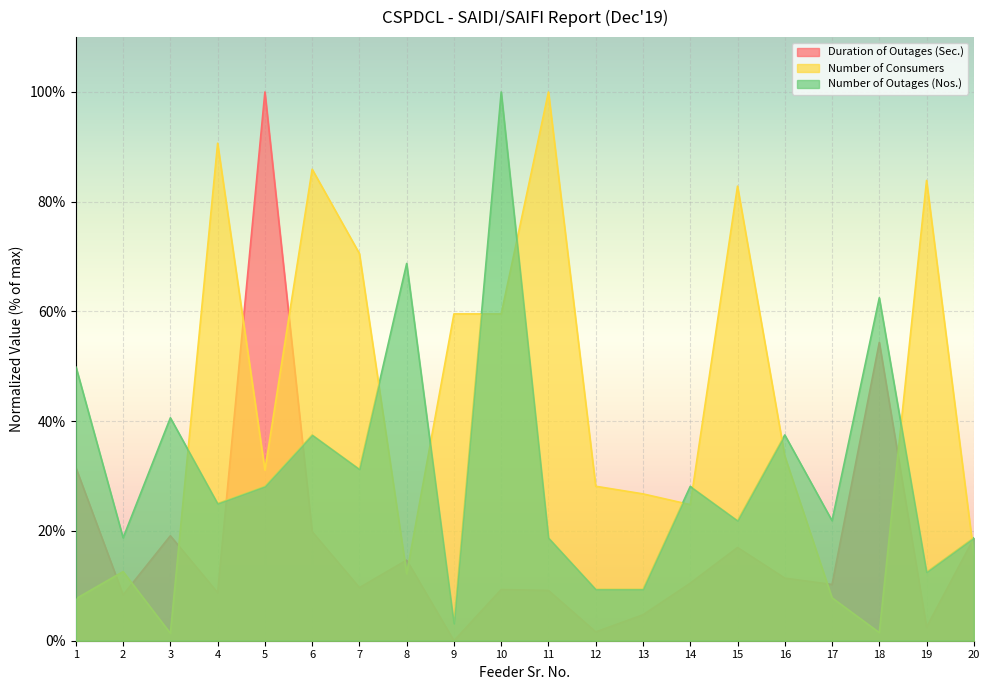

List the series in order of their peak value, highest first.

Number of Consumers, Number of Outages (Nos.), Duration of Outages (Sec.)